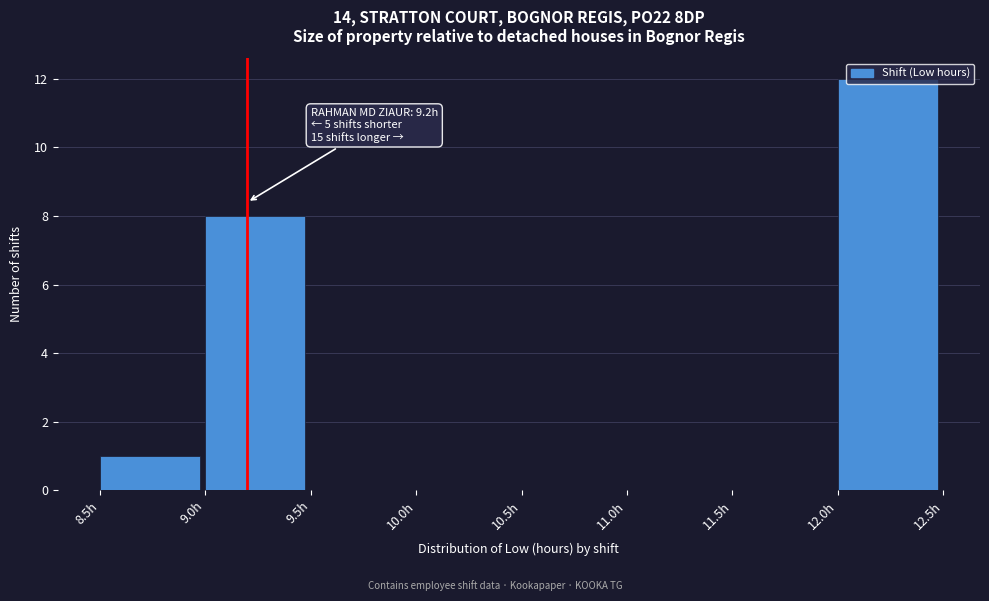

Over which range of the x-axis is the bar tallest?

12.0 to 12.5